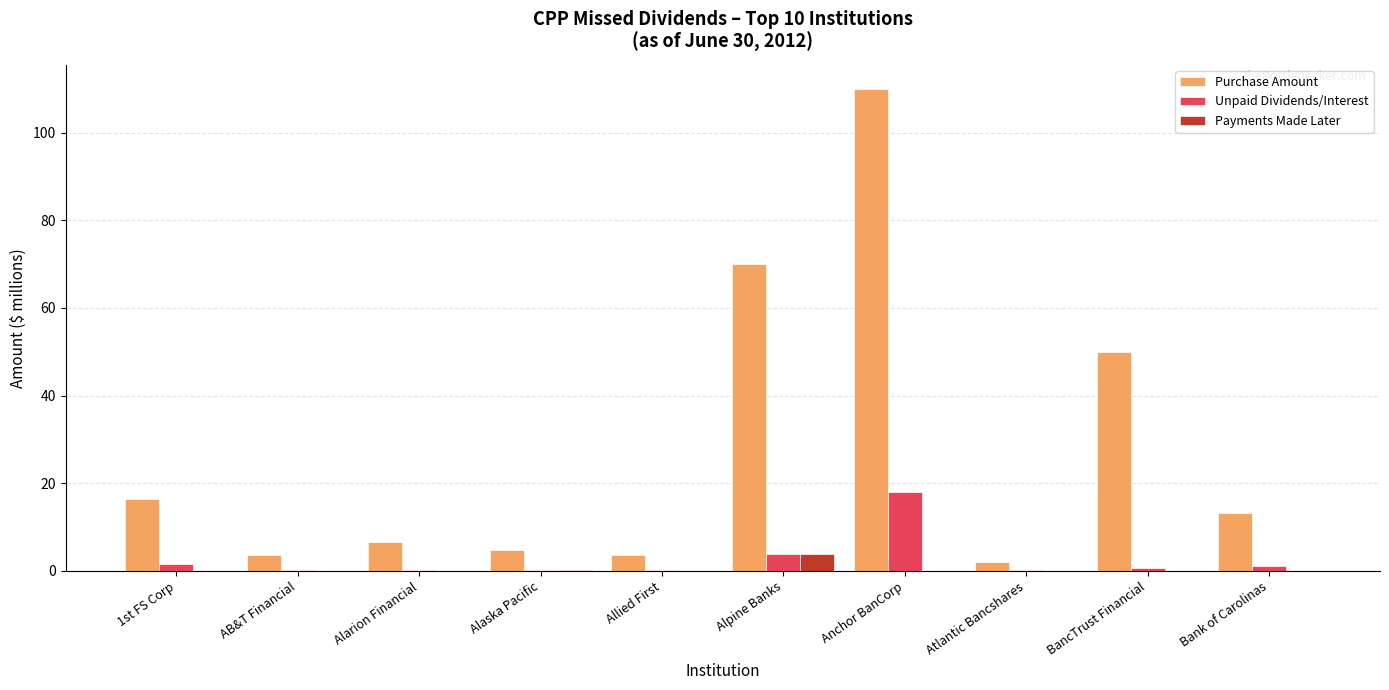

Is the value of Purchase Amount at Atlantic Bancshares greater than the value of Payments Made Later at Bank of Carolinas?

Yes